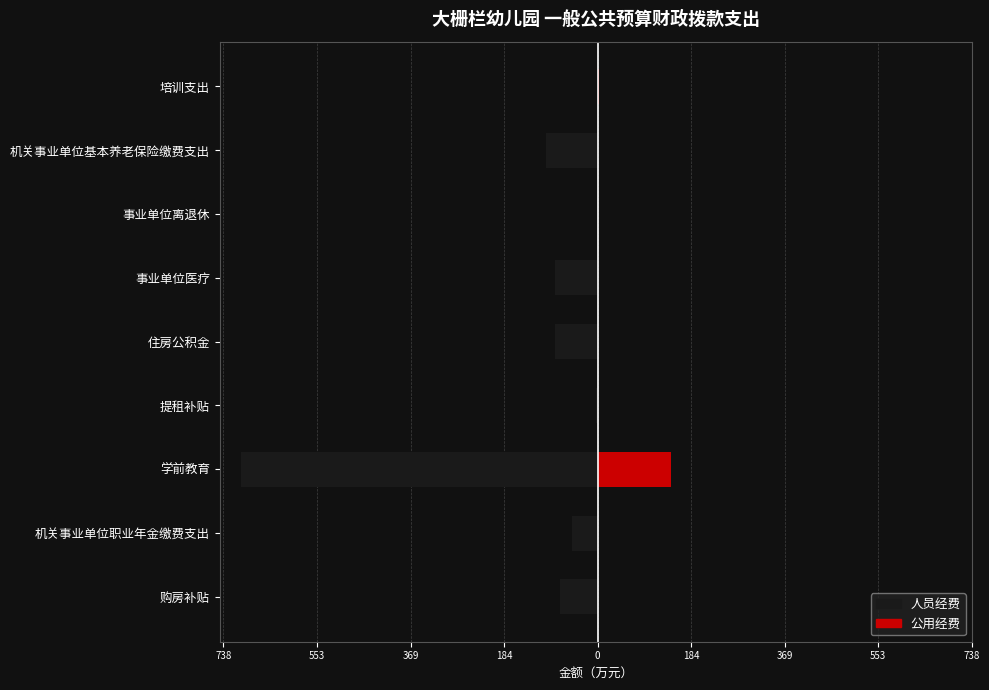

Which series changed the most between 购房补贴 and 住房公积金?

人员经费